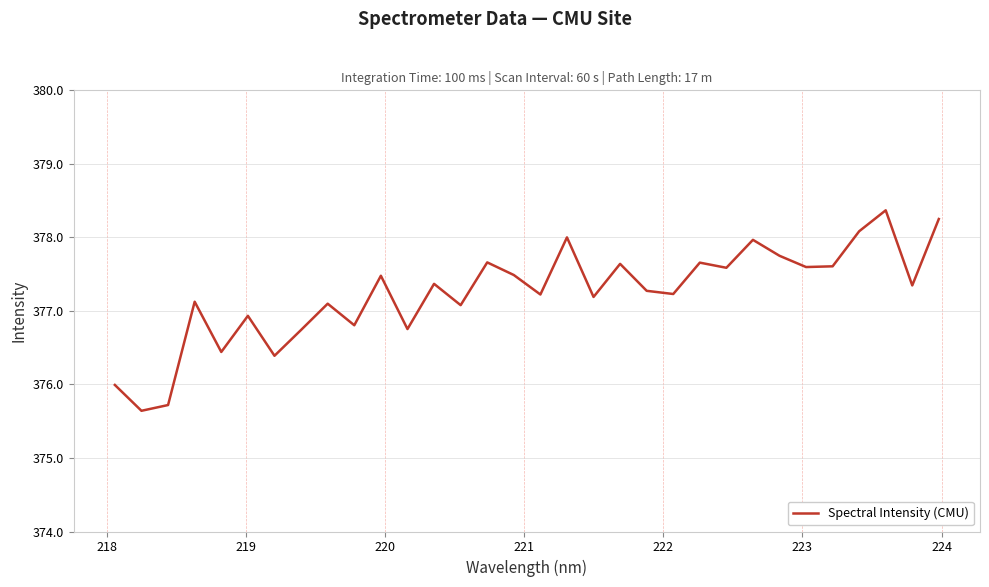

What is the greatest value displayed?

378.4